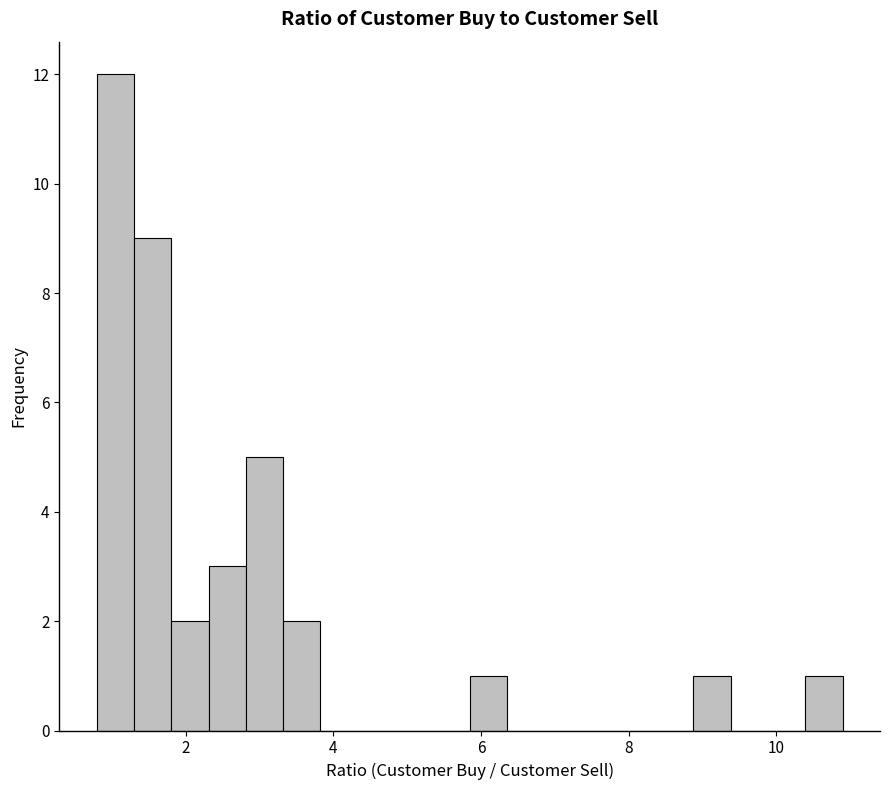

Around what value on the x-axis is the tallest bar? Give the approximate position of its centre, as read against the axis.

1.0